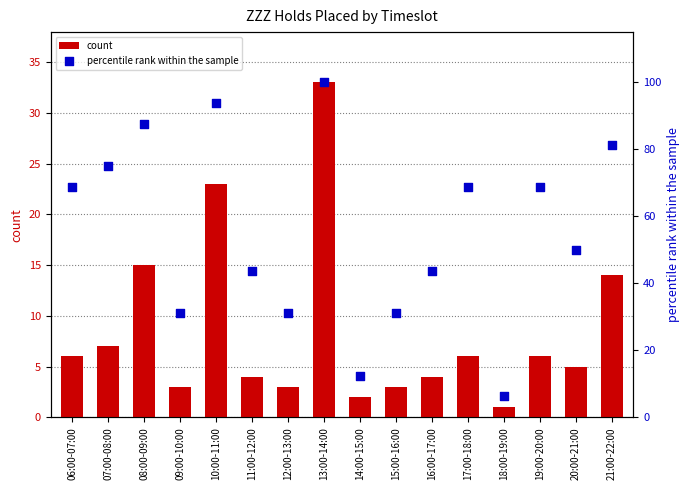

At how many categories does at least one series exceed 20?

14